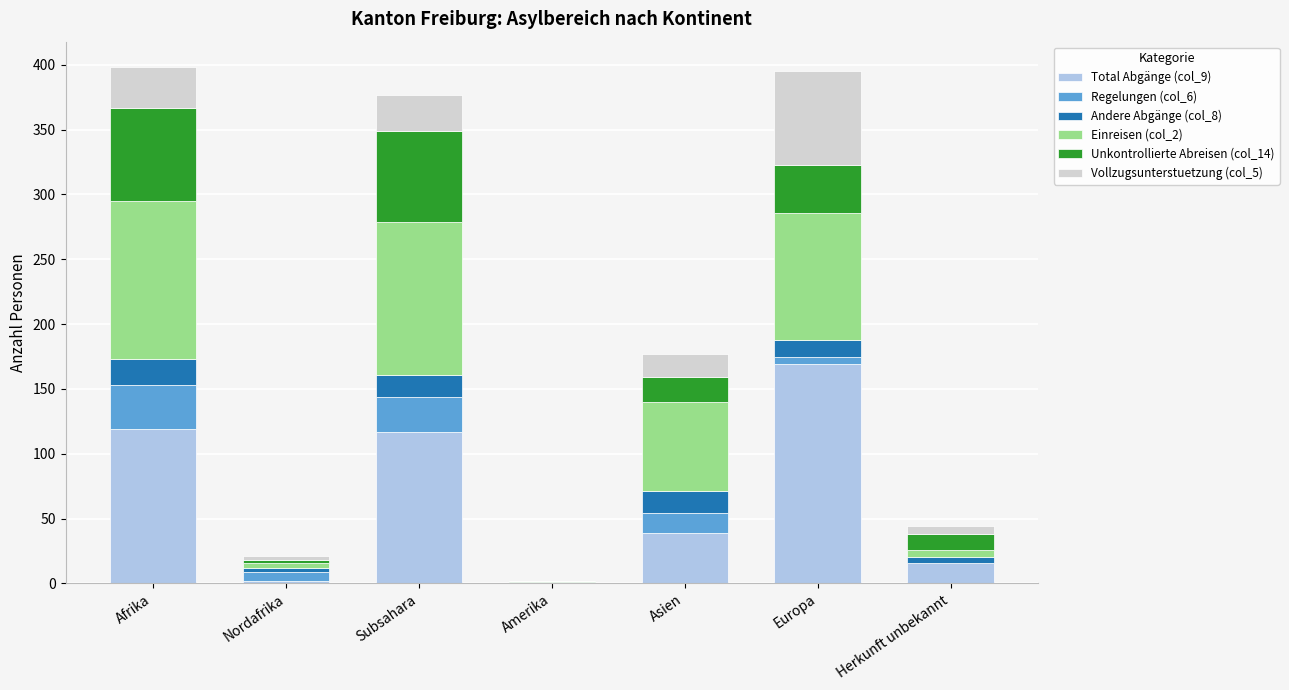

At which label does Total Abgänge (col_9) reach its peak?

Europa